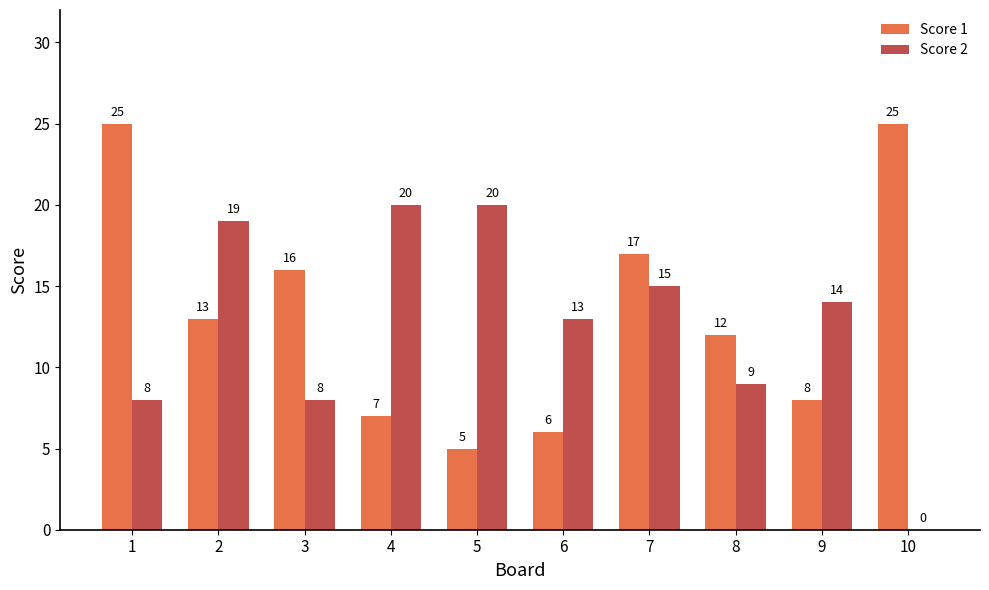

The value of Score 2 at 1 is 4. True or false?

False